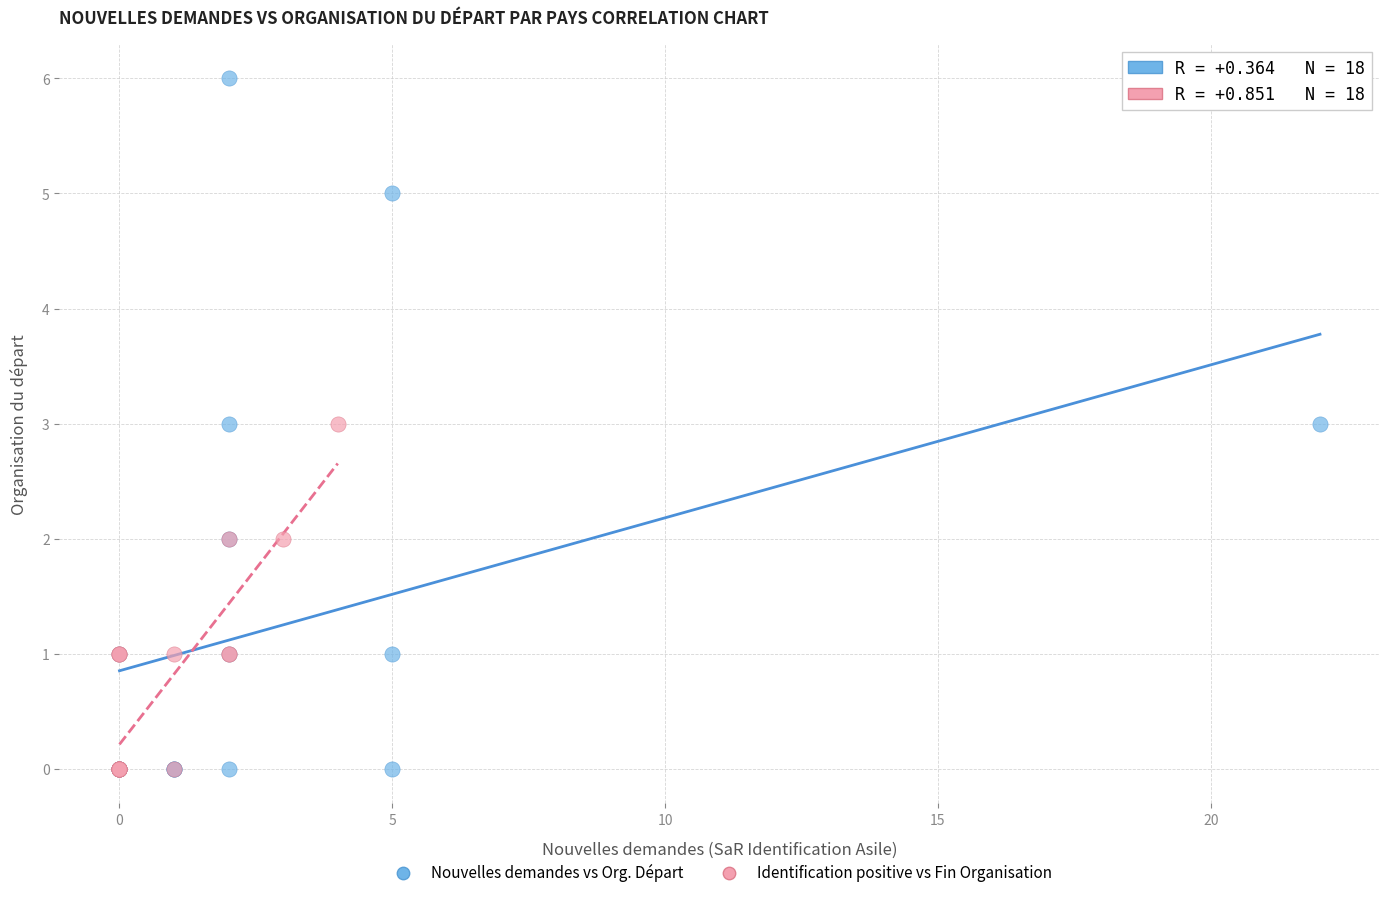

Which series has the largest Y range (max minus min)?

Nouvelles demandes vs Org. Départ